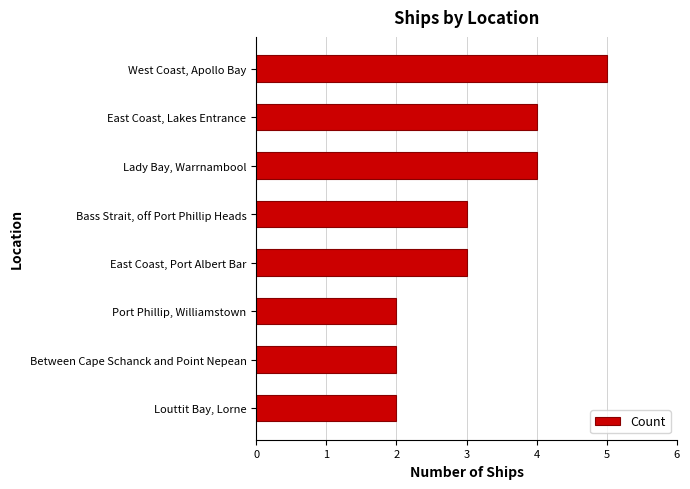

Reading bottom to top, transcribe all the data shown in this chart.

Louttit Bay, Lorne=2	Between Cape Schanck and Point Nepean=2	Port Phillip, Williamstown=2	East Coast, Port Albert Bar=3	Bass Strait, off Port Phillip Heads=3	Lady Bay, Warrnambool=4	East Coast, Lakes Entrance=4	West Coast, Apollo Bay=5